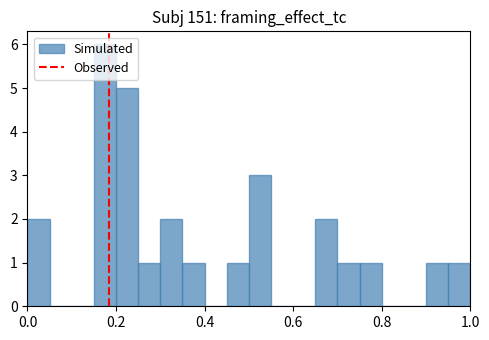

Around what value on the x-axis is the tallest bar? Give the approximate position of its centre, as read against the axis.

0.18